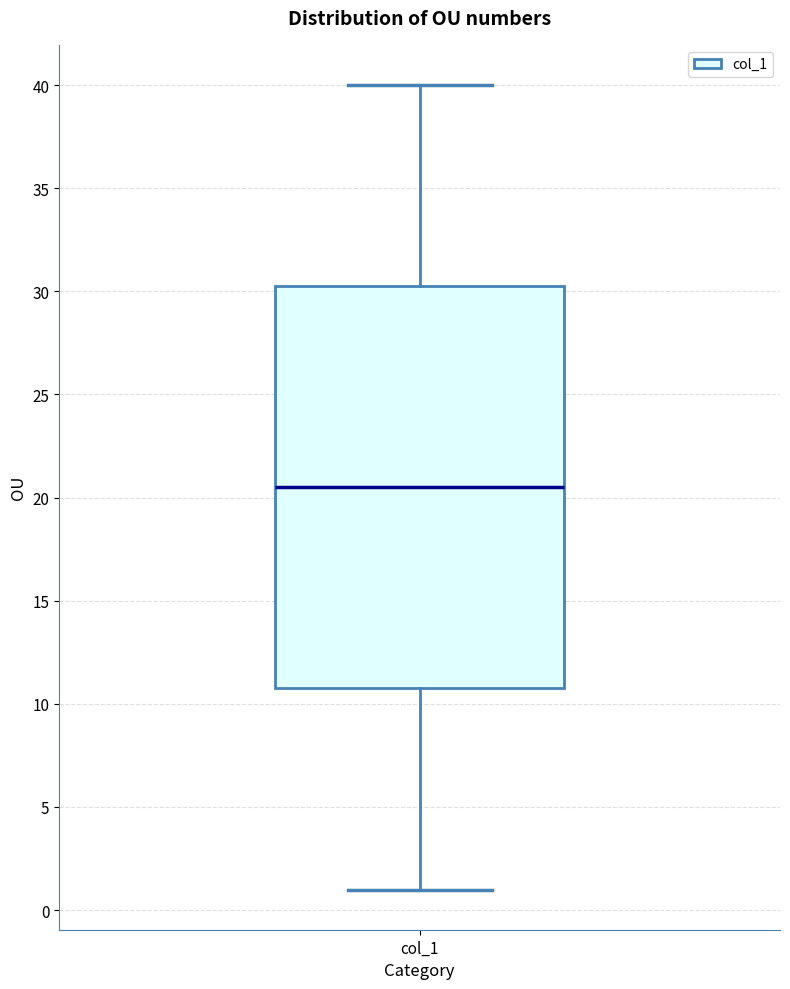

Read this box plot against the y-axis: the position of the median line, the range covered by the box, and the ends of both whiskers. The values are not printed on the chart, so give them approximately, as read against the axis.

median 20.5, box 11.0 to 30.5, whiskers 1.0 to 40.0